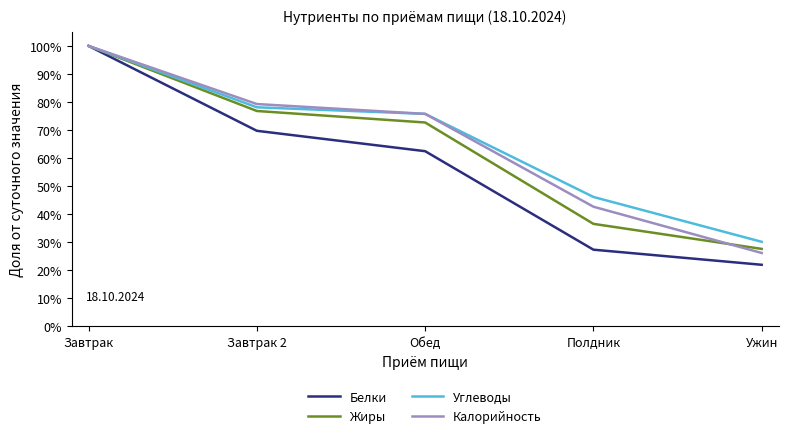

Which series has the largest total across all categories?

Углеводы